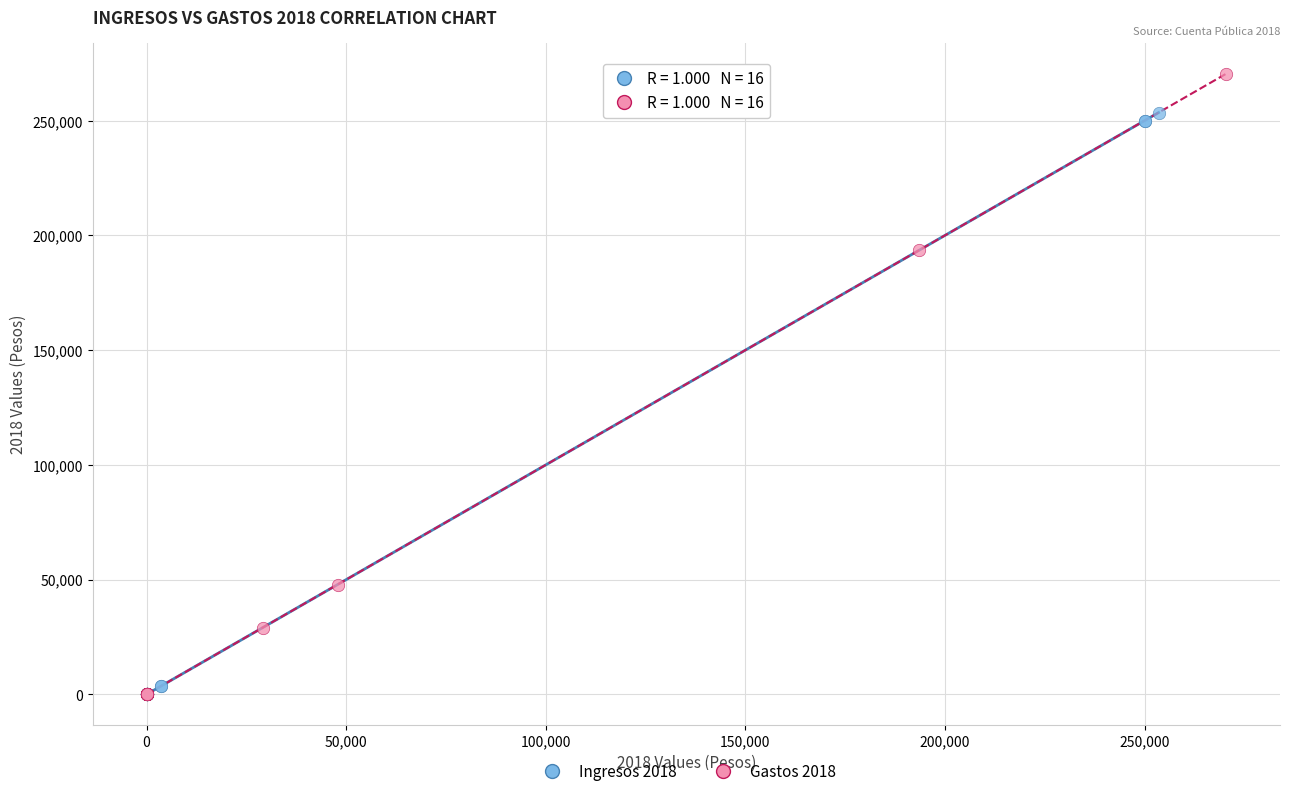

Which series has the widest spread of Y values?

Gastos 2018